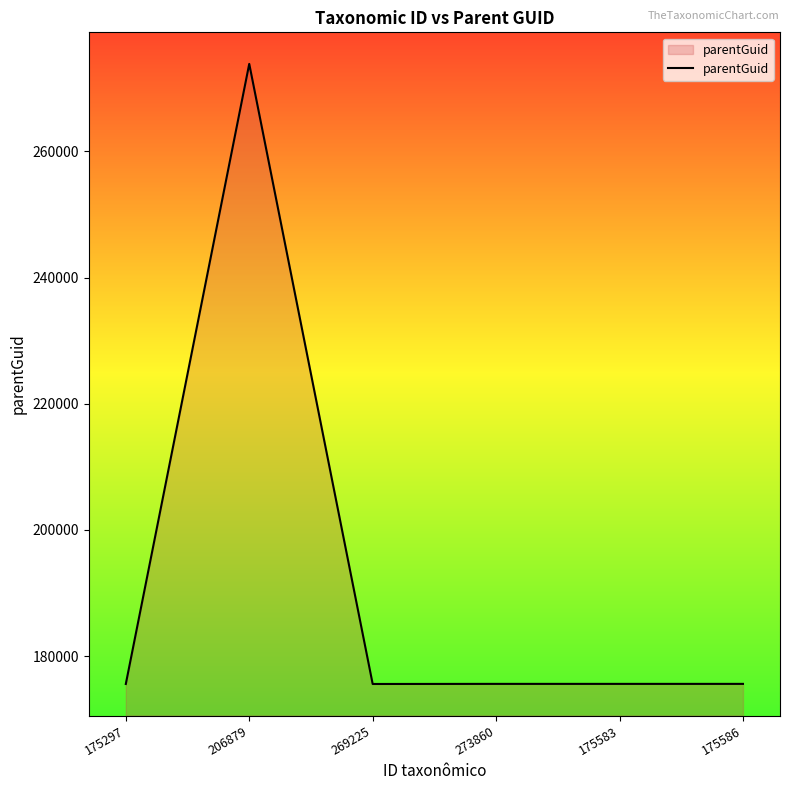

Between 269225 and 206879, which is larger?

206879